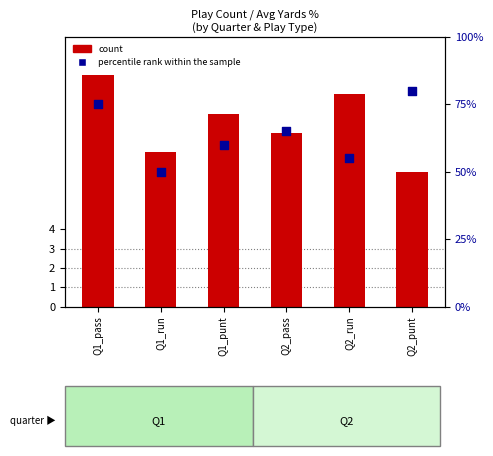

At how many categories does at least one series exceed 7?

5